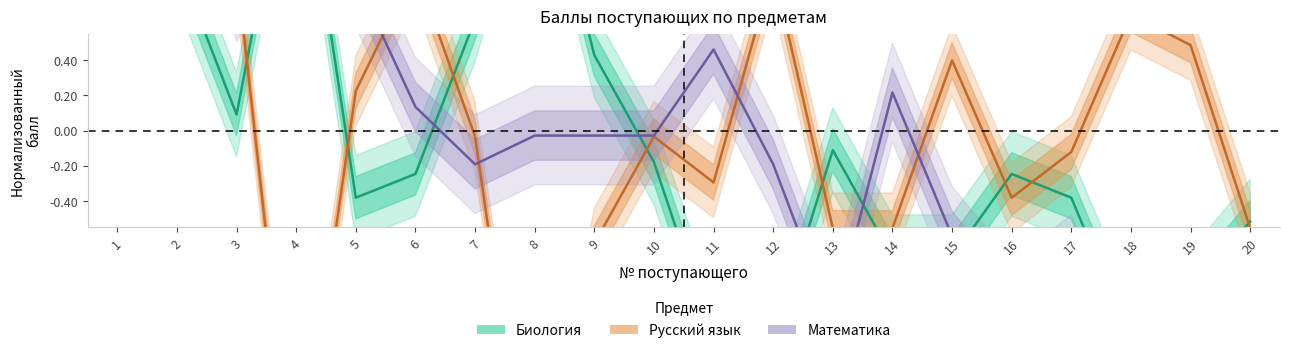

Rank the categories by Русский язык value from lowest to highest.

8, 4, 9, 13, 14, 20, 16, 11, 17, 7, 10, 5, 15, 19, 18, 3, 6, 12, 1, 2